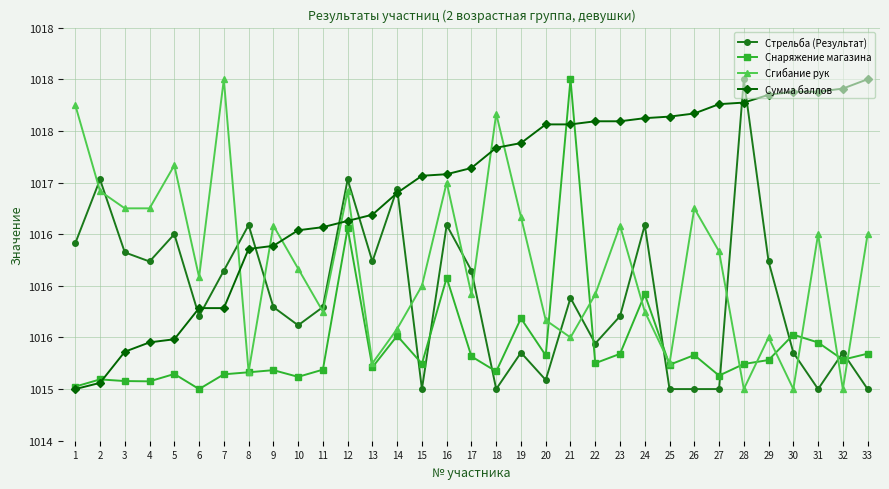

What are all the series names shown in the legend?

Стрельба (Результат), Снаряжение магазина, Сгибание рук, Сумма баллов